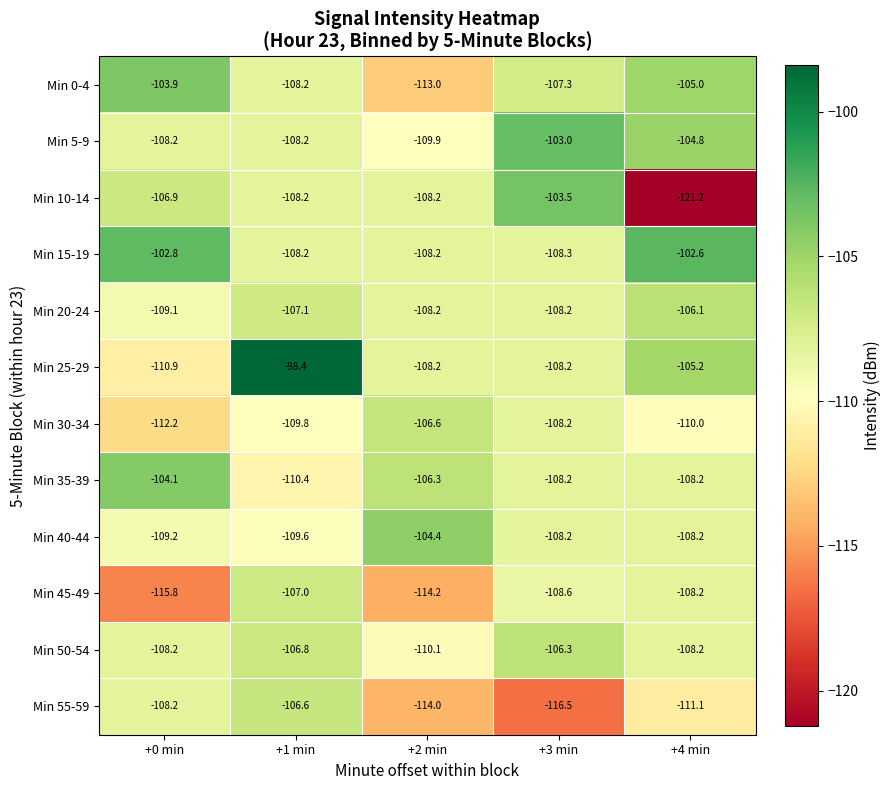

Is it true that Min 55-59 equals -116.5 at +3 min?

True